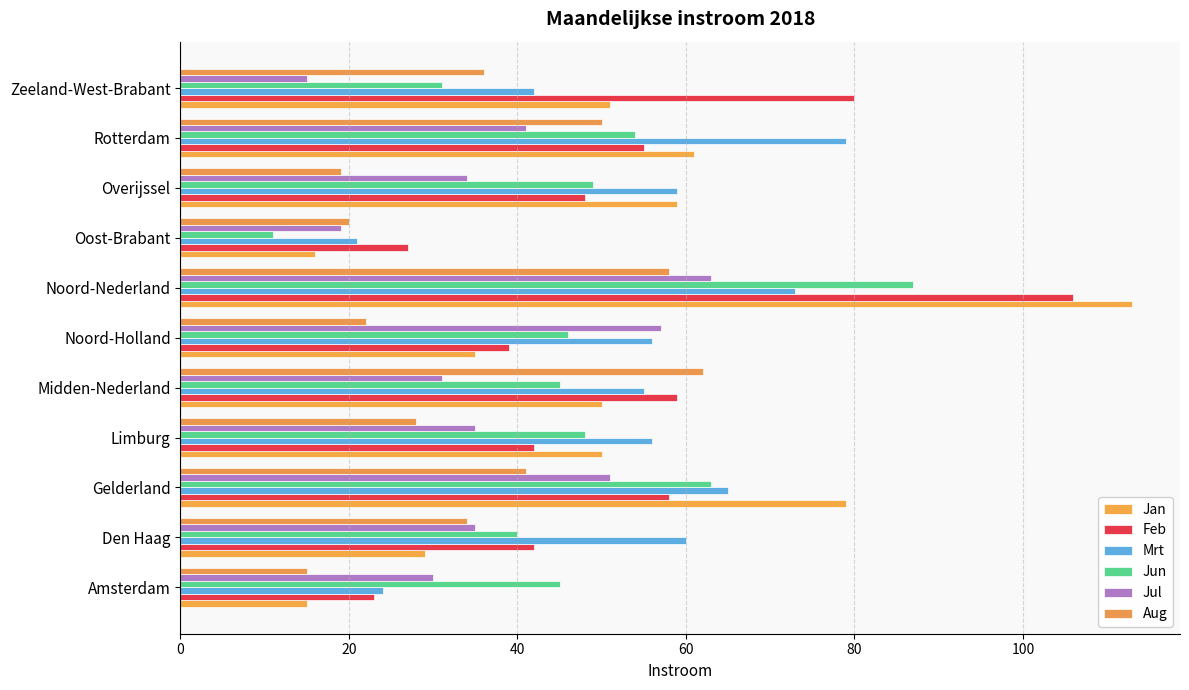

What is the average value of the Jan series?

51